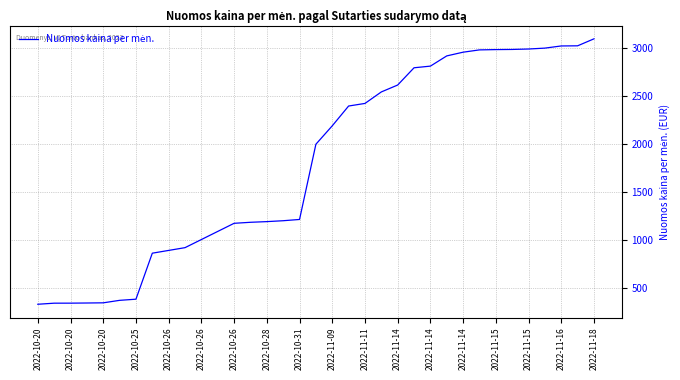

What is the smallest value displayed?

331.2